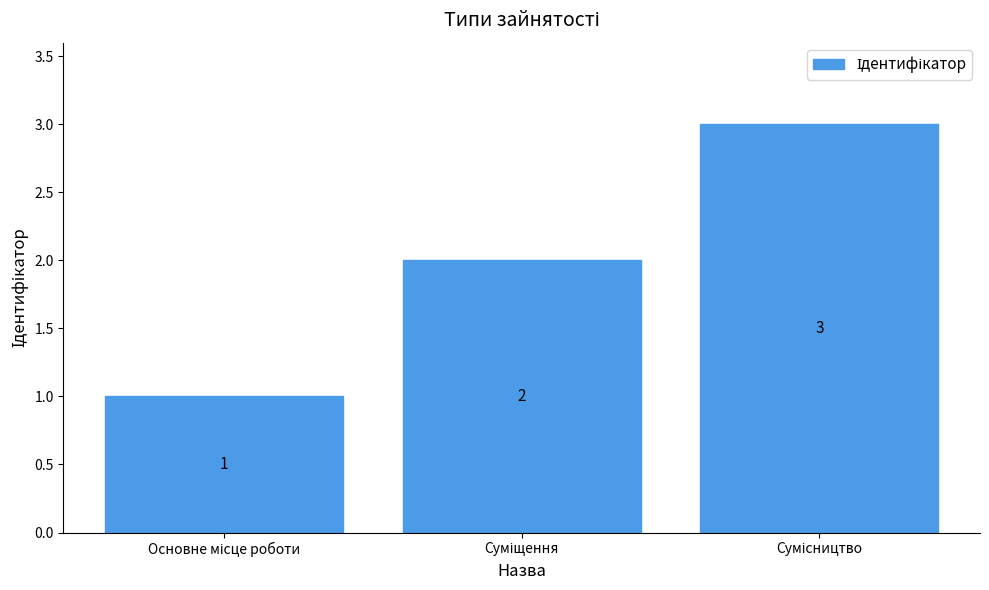

What is the maximum value shown in the chart?

3